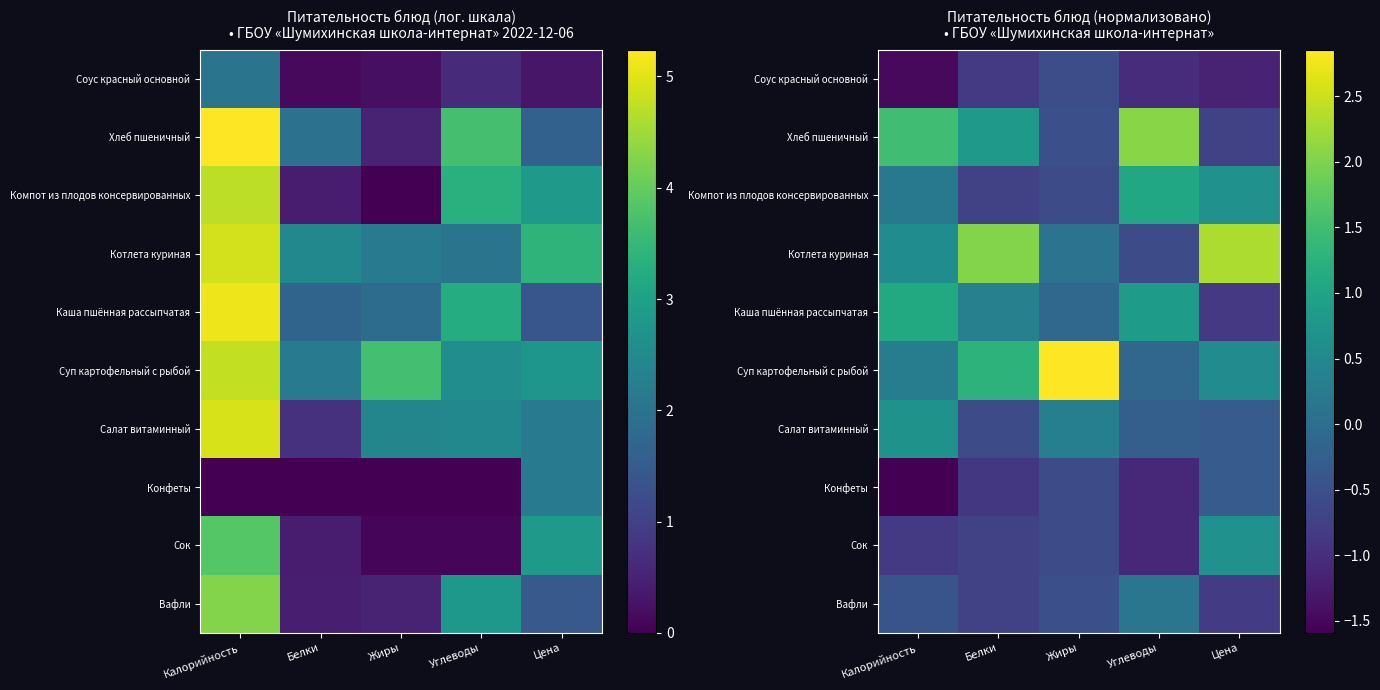

What is the minimum value shown in the chart?

-1.6